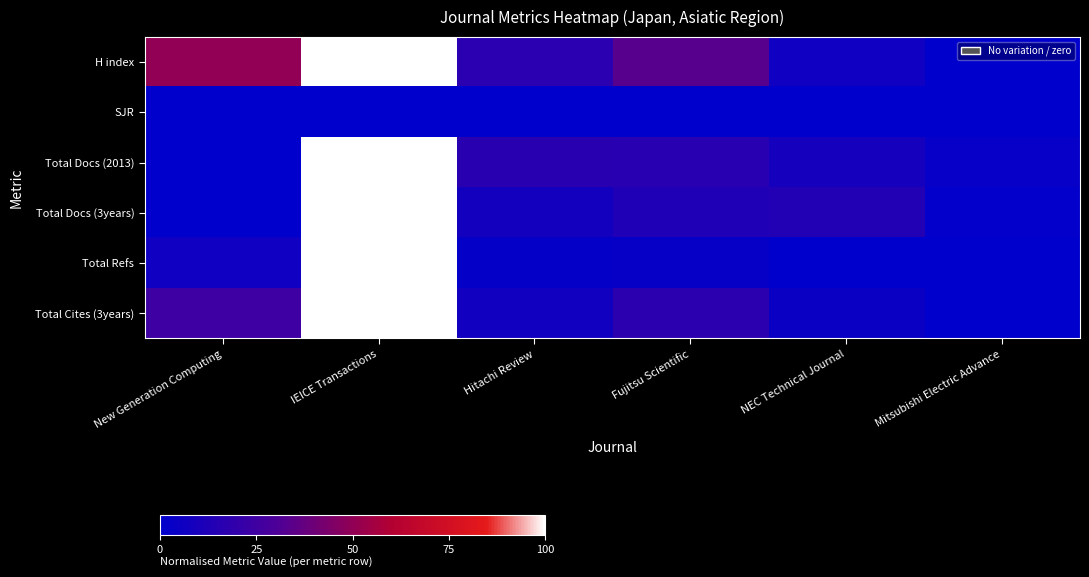

Reading left to right, transcribe all the data shown in this chart.

H index: New Generation Computing=50.0	IEICE Transactions=100.0	Hitachi Review=16.7	Fujitsu Scientific=33.3	NEC Technical Journal=6.2	Mitsubishi Electric Advance=0.0
SJR: New Generation Computing=0.0	IEICE Transactions=0.0	Hitachi Review=0.0	Fujitsu Scientific=0.0	NEC Technical Journal=0.0	Mitsubishi Electric Advance=0.0
Total Docs (2013): New Generation Computing=0.0	IEICE Transactions=100.0	Hitachi Review=16.1	Fujitsu Scientific=15.8	NEC Technical Journal=8.8	Mitsubishi Electric Advance=2.5
Total Docs (3years): New Generation Computing=0.0	IEICE Transactions=100.0	Hitachi Review=7.8	Fujitsu Scientific=13.1	NEC Technical Journal=13.7	Mitsubishi Electric Advance=0.9
Total Refs: New Generation Computing=6.6	IEICE Transactions=100.0	Hitachi Review=2.2	Fujitsu Scientific=2.9	NEC Technical Journal=0.3	Mitsubishi Electric Advance=0.0
Total Cites (3years): New Generation Computing=24.5	IEICE Transactions=100.0	Hitachi Review=7.3	Fujitsu Scientific=17.1	NEC Technical Journal=4.5	Mitsubishi Electric Advance=0.0